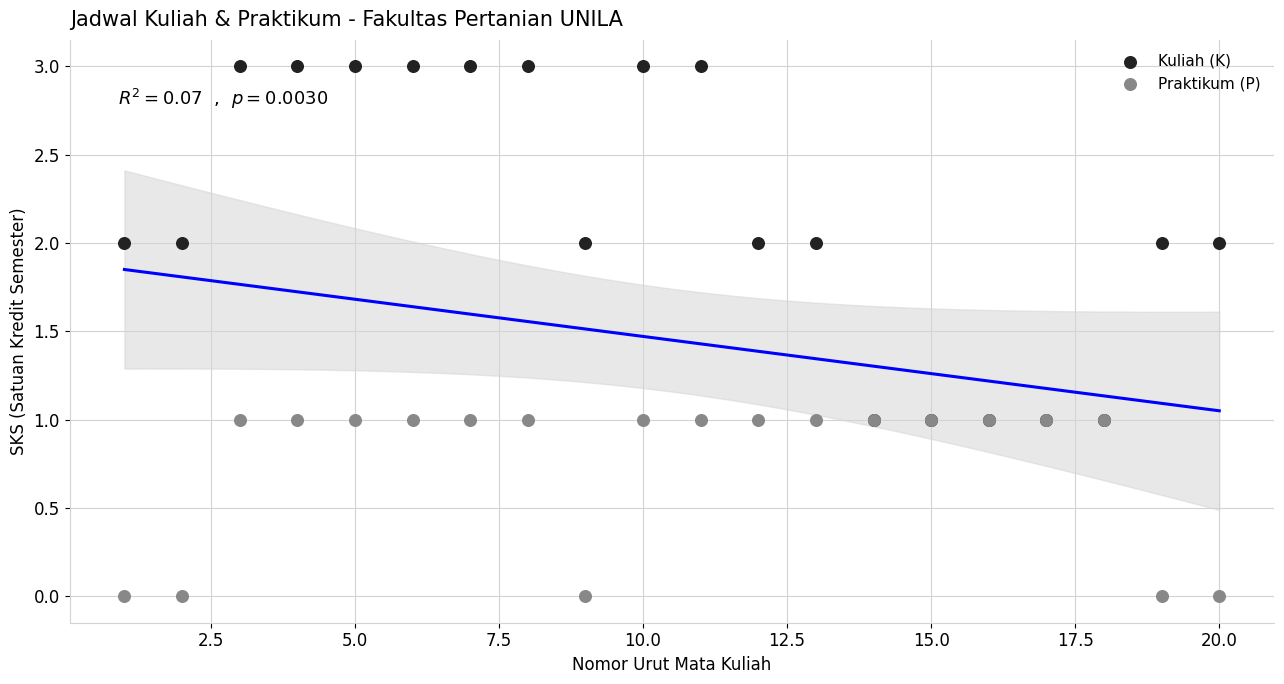

What are all the series names shown in the legend?

Kuliah (K), Praktikum (P)